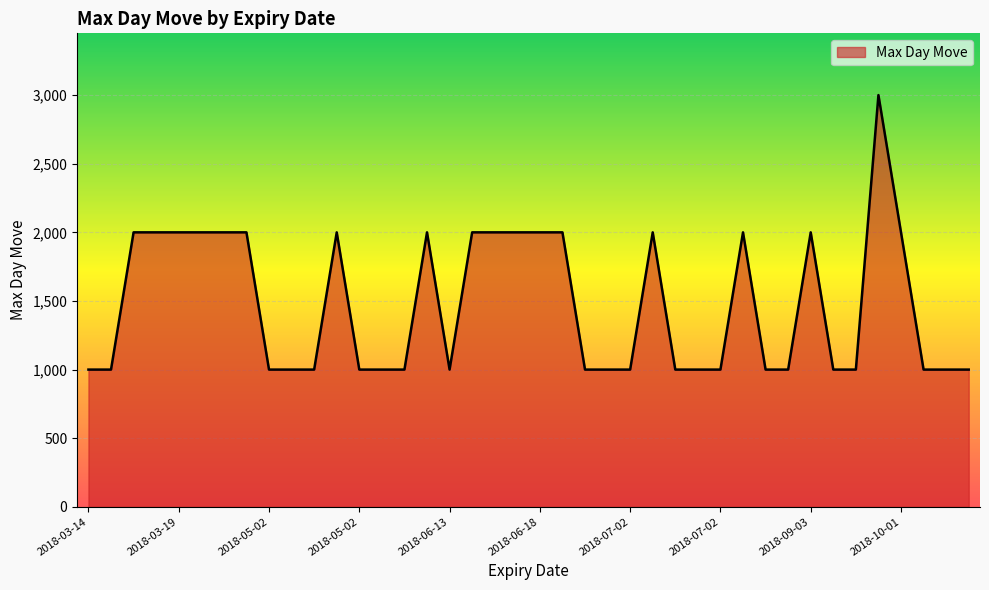

What is the minimum value shown in the chart?

1000